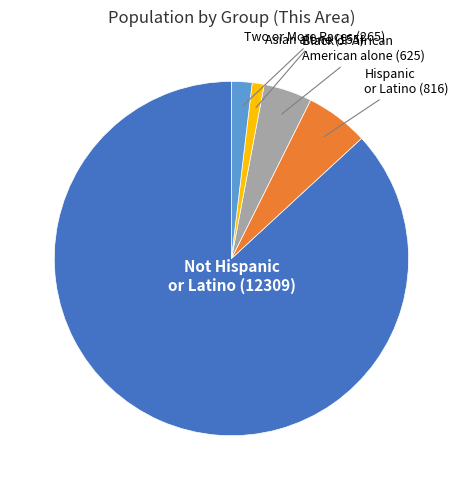

Is there any slice that represents more than half of the pie?

Yes